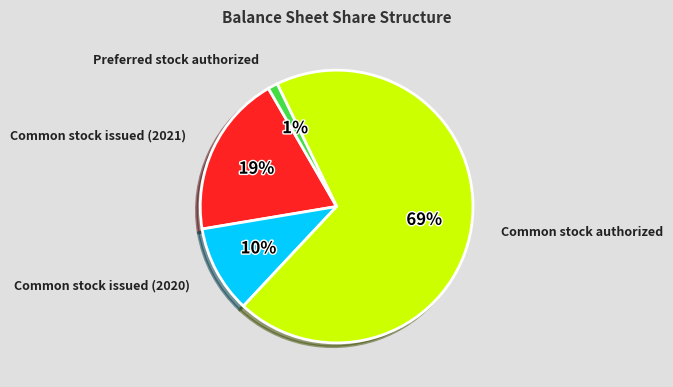

Combined, do Common stock issued (2020) and Common stock authorized account for over 50%?

Yes